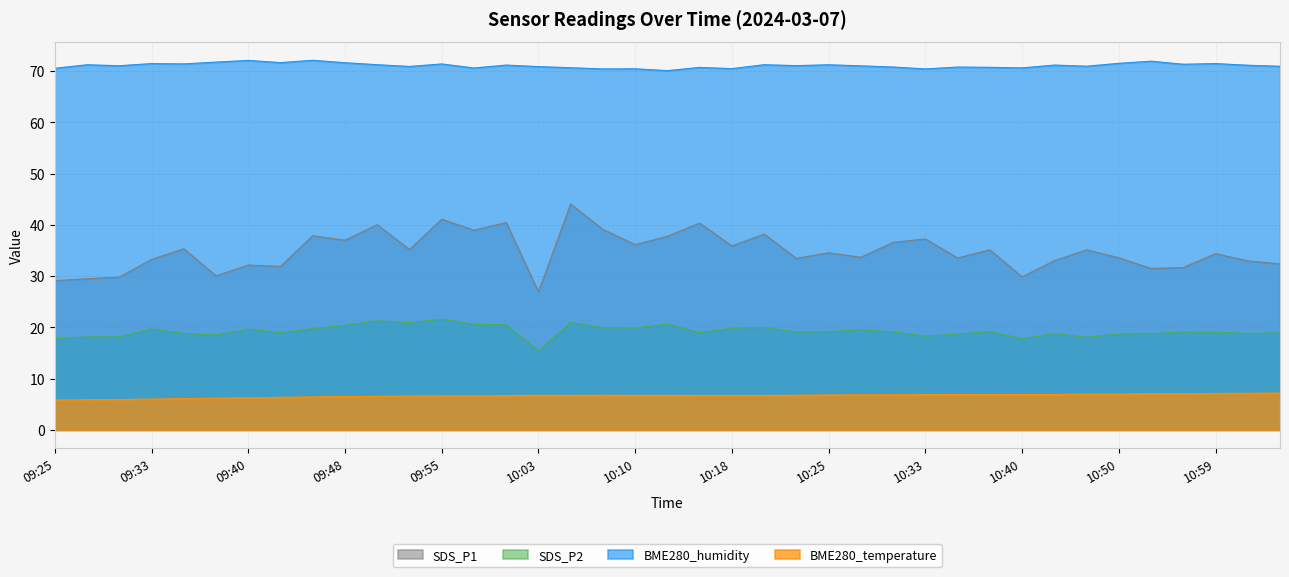

Is it true that BME280_temperature equals 6.4 at 09:45?

True